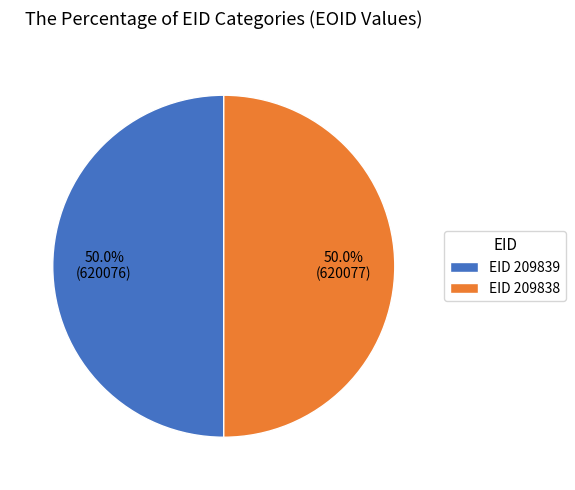

Combined, what portion of the pie is EID 209839 and EID 209838?

100.0%